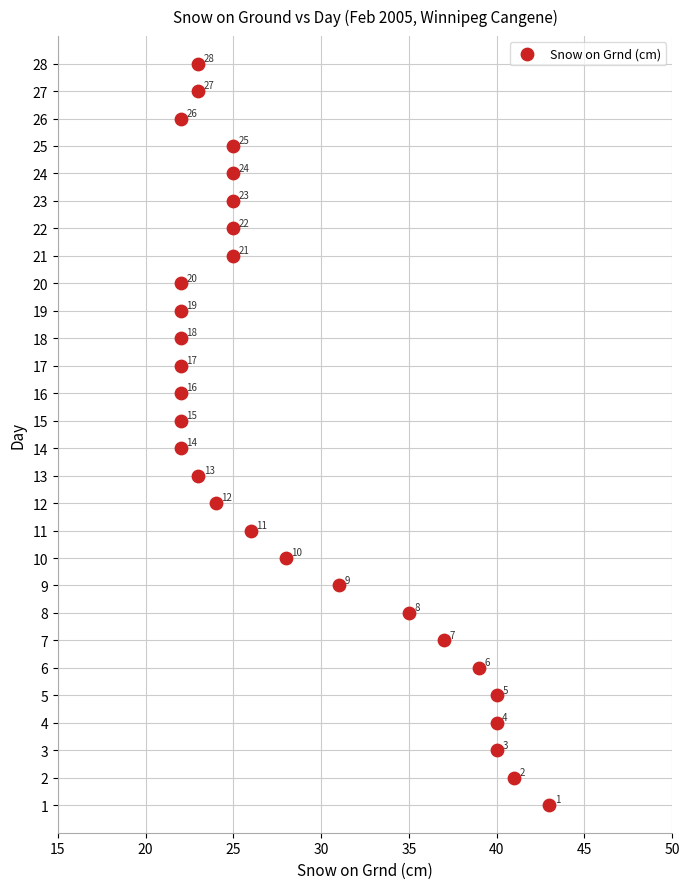

What is the range of X values (max minus min)?

21